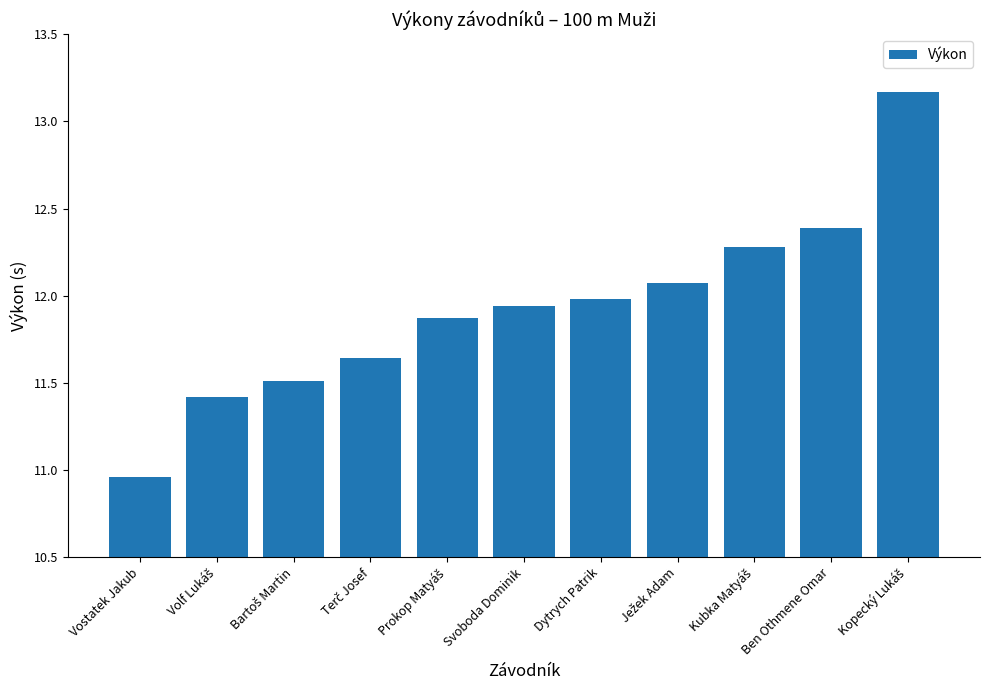

What is the value of the 2nd bar from the left?

11.4